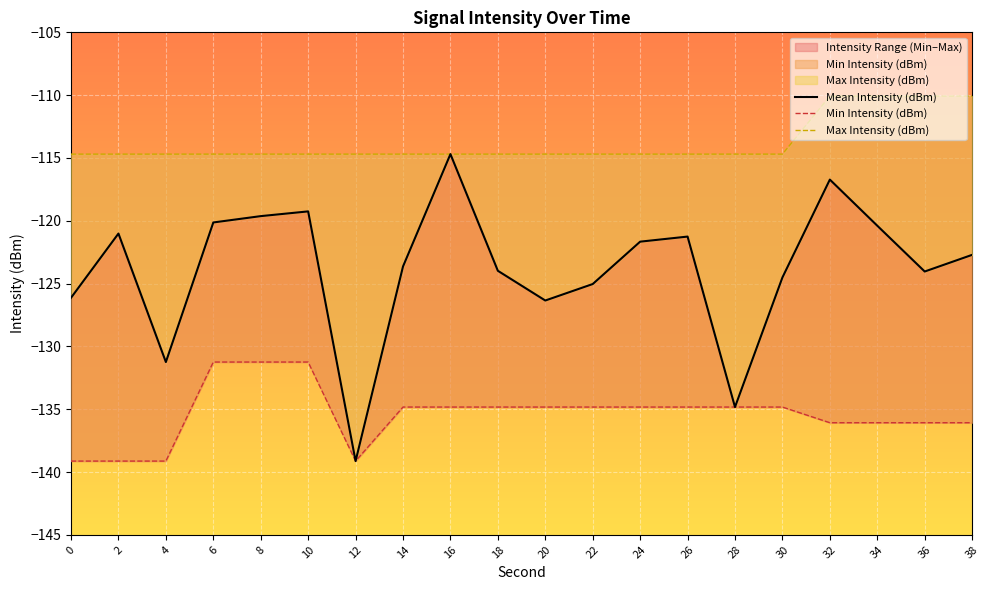

What is the value of the Min Intensity (dBm) point at the 14th from the left?

-134.8